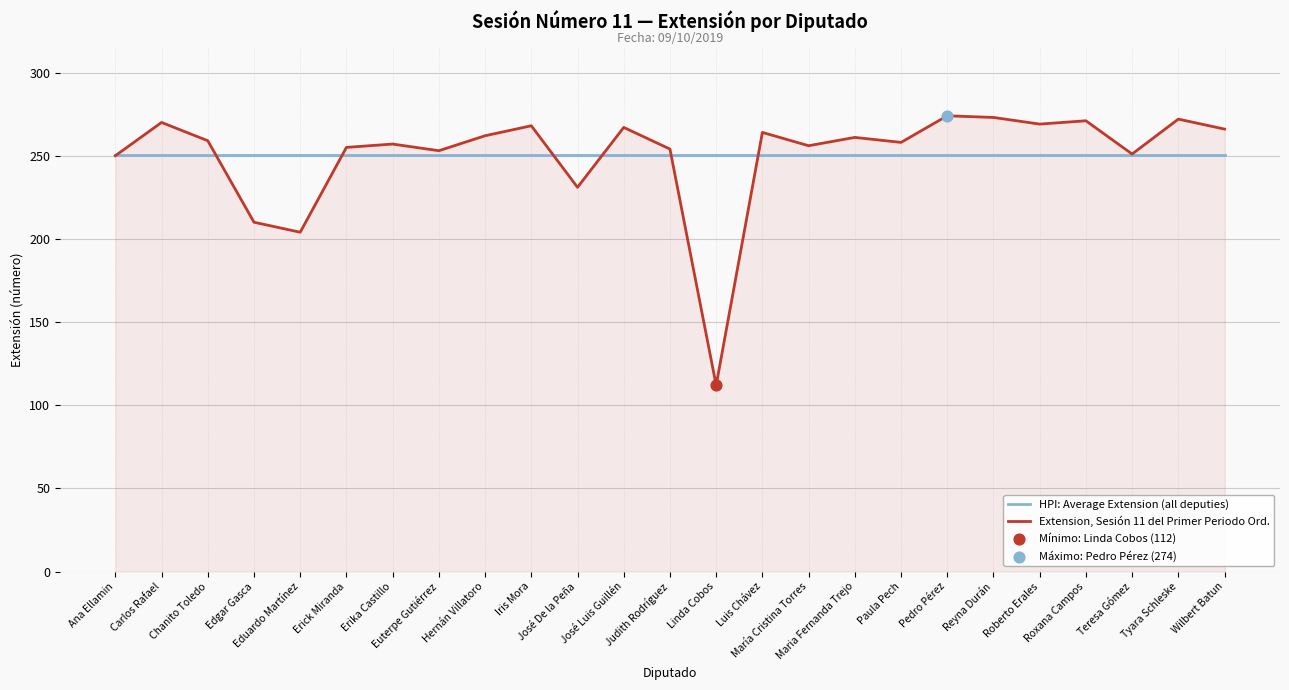

Which series has the largest range (max minus min)?

Extension, Sesión 11 del Primer Periodo Ord.